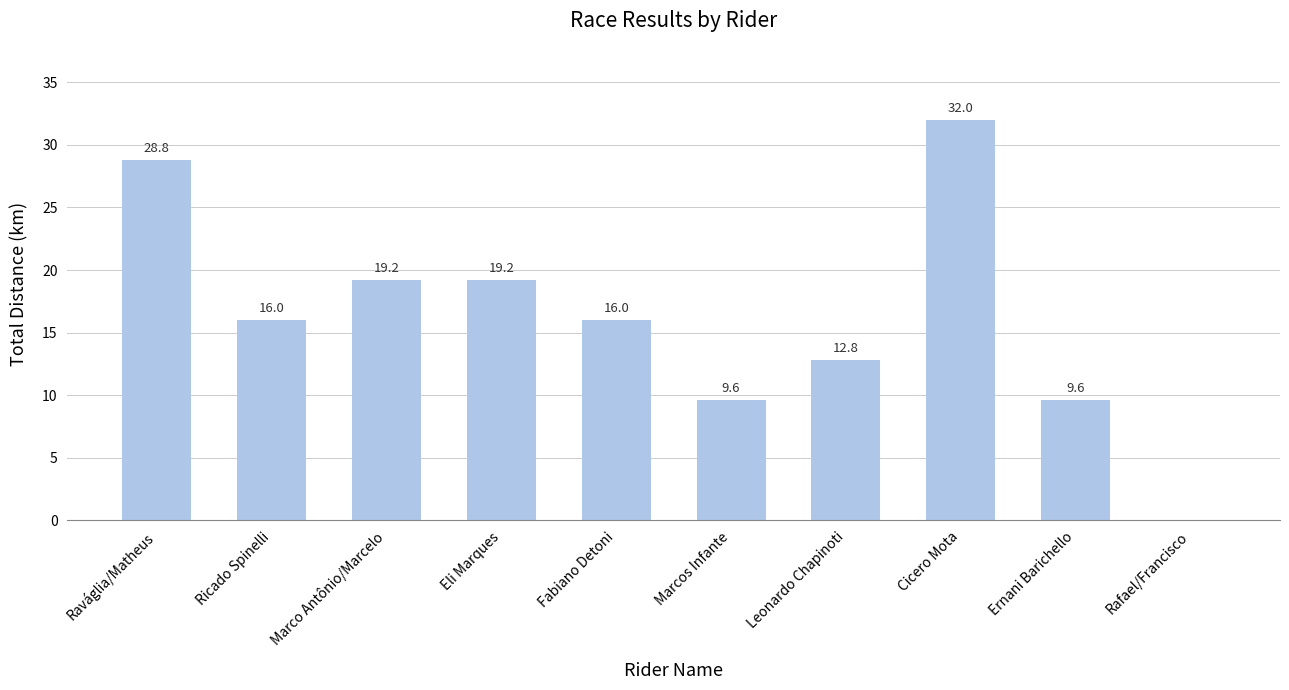

Which label corresponds to the largest value in the chart?

Cicero Mota